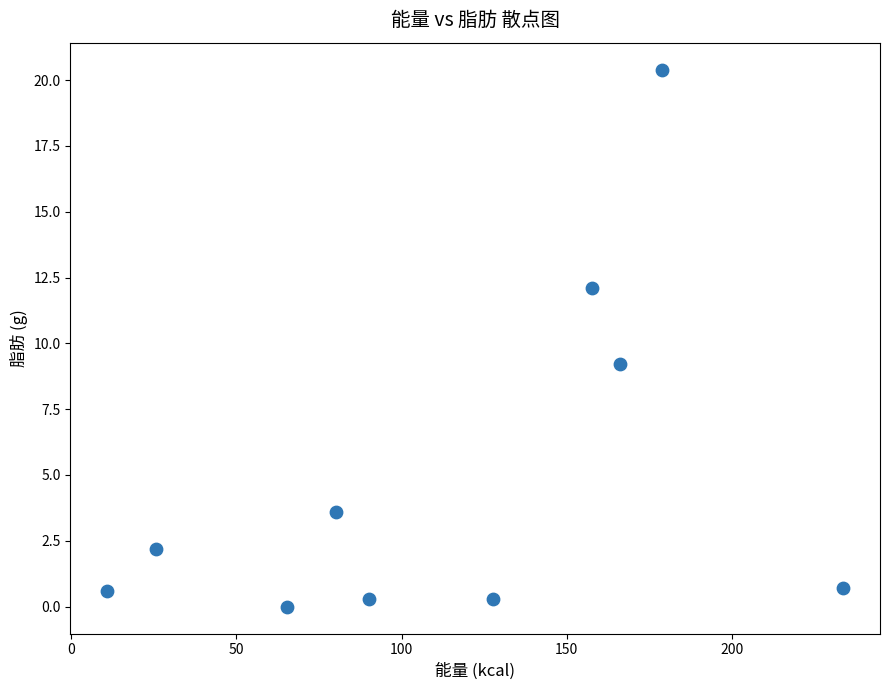

What is the average Y value?

4.9